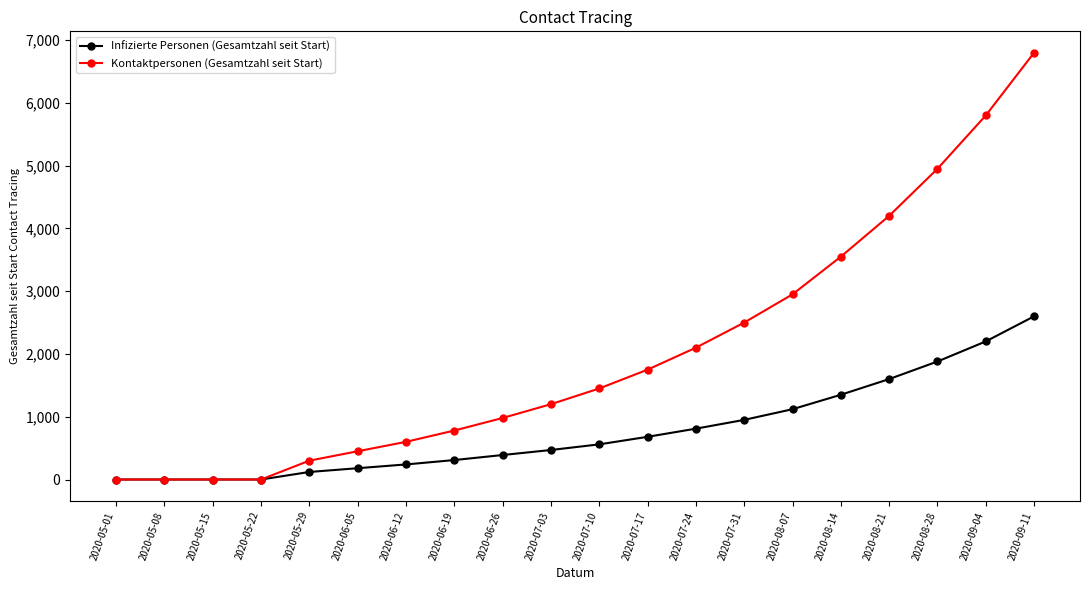

How many categories are shown in the chart?

20